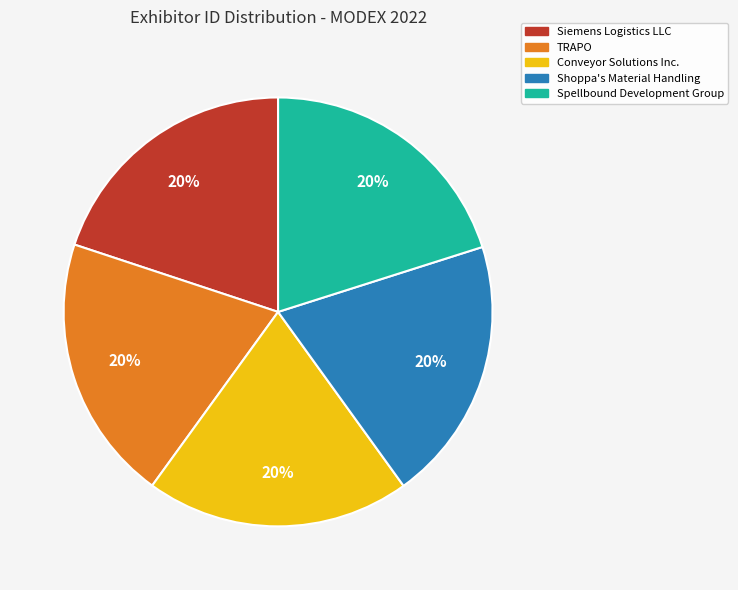

To the nearest percent, what is the average slice percentage?

20%